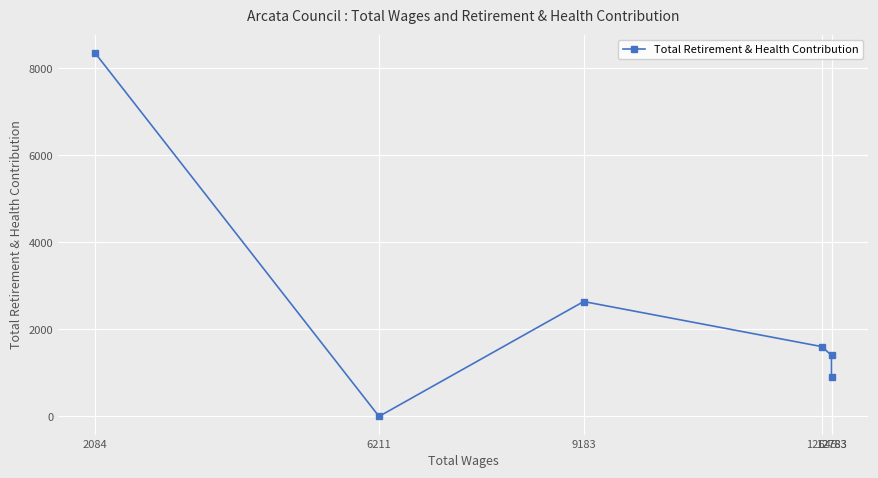

How many categories are shown in the chart?

6